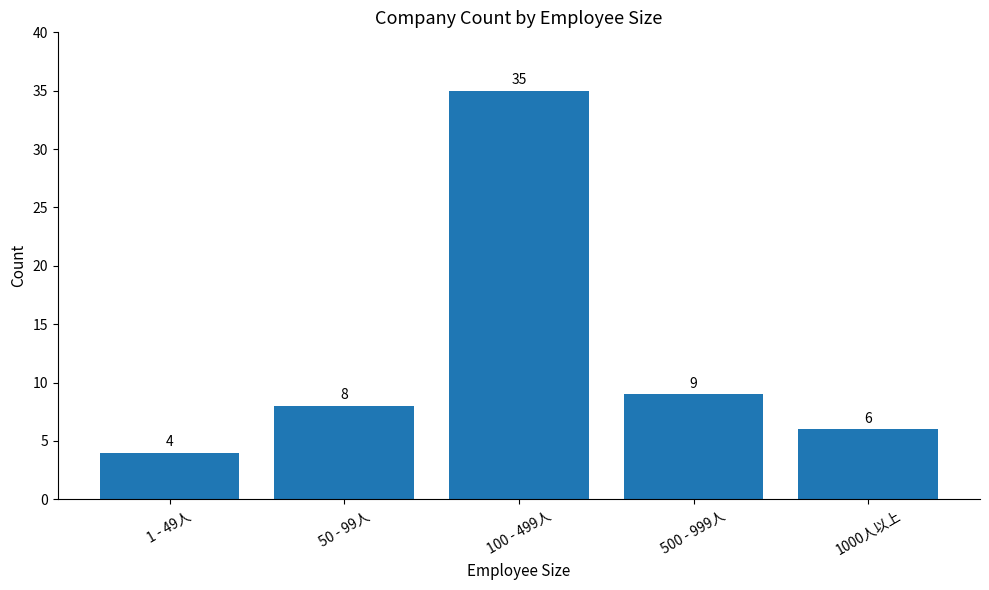

List the labels in order of value, largest first.

100 - 499人, 500 - 999人, 50 - 99人, 1000人以上, 1 - 49人